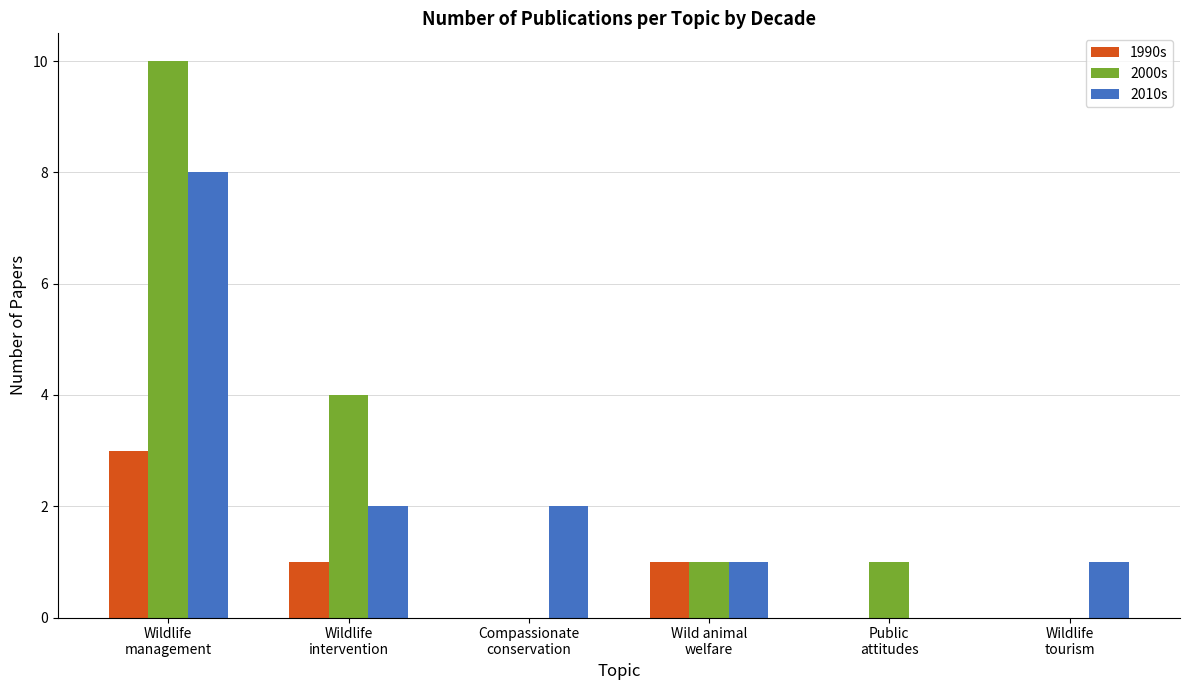

Reading left to right, transcribe all the data shown in this chart.

1990s: Wildlife
management=3	Wildlife
intervention=1	Compassionate
conservation=0	Wild animal
welfare=1	Public
attitudes=0	Wildlife
tourism=0
2000s: Wildlife
management=10	Wildlife
intervention=4	Compassionate
conservation=0	Wild animal
welfare=1	Public
attitudes=1	Wildlife
tourism=0
2010s: Wildlife
management=8	Wildlife
intervention=2	Compassionate
conservation=2	Wild animal
welfare=1	Public
attitudes=0	Wildlife
tourism=1